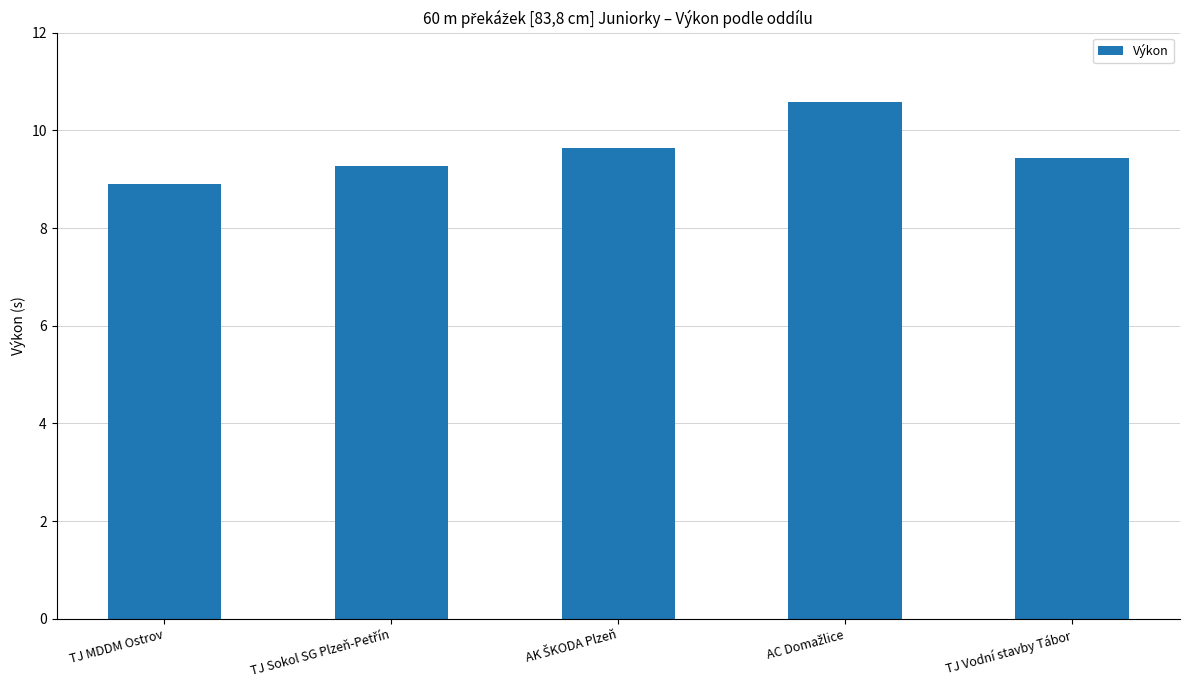

What is the value of the 1st bar from the left?

8.9